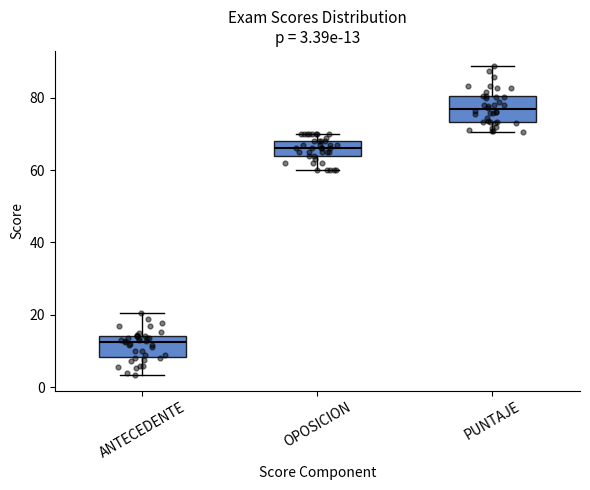

Which box has the lowest median line?

ANTECEDENTE